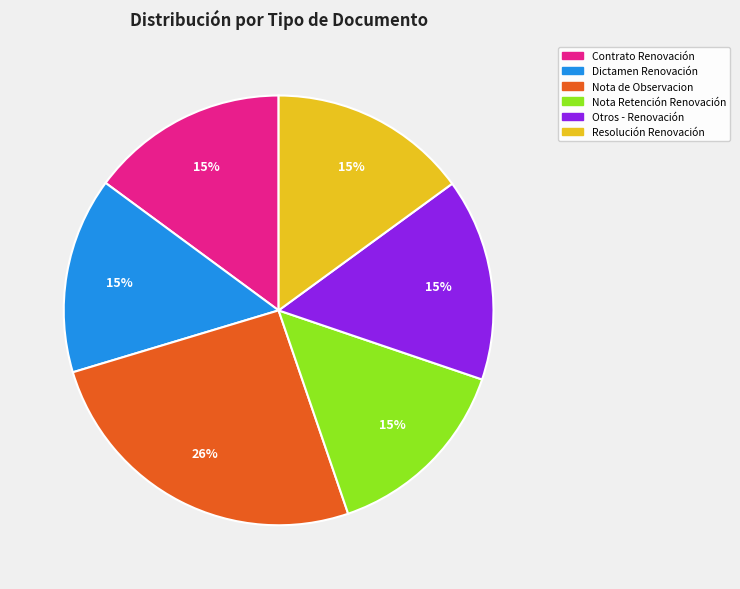

How many segments does this pie chart have?

6